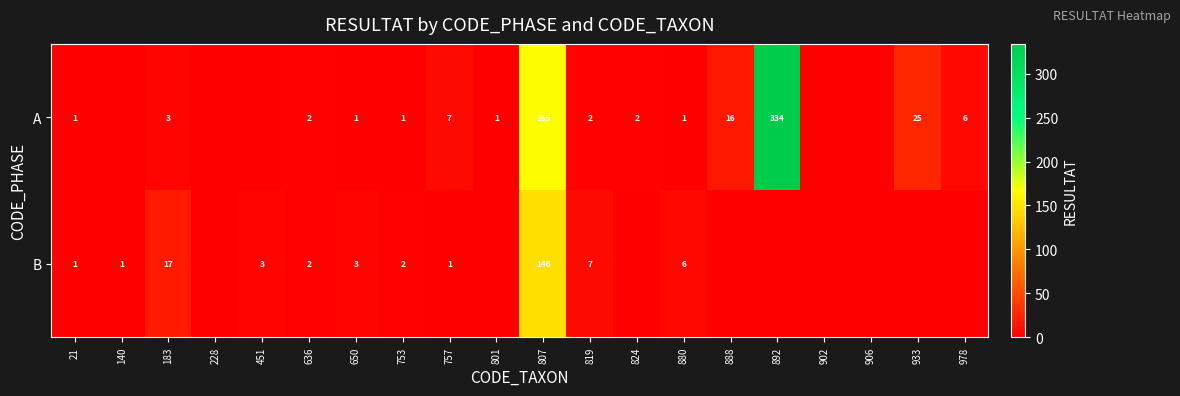

How many series are shown in this chart?

2